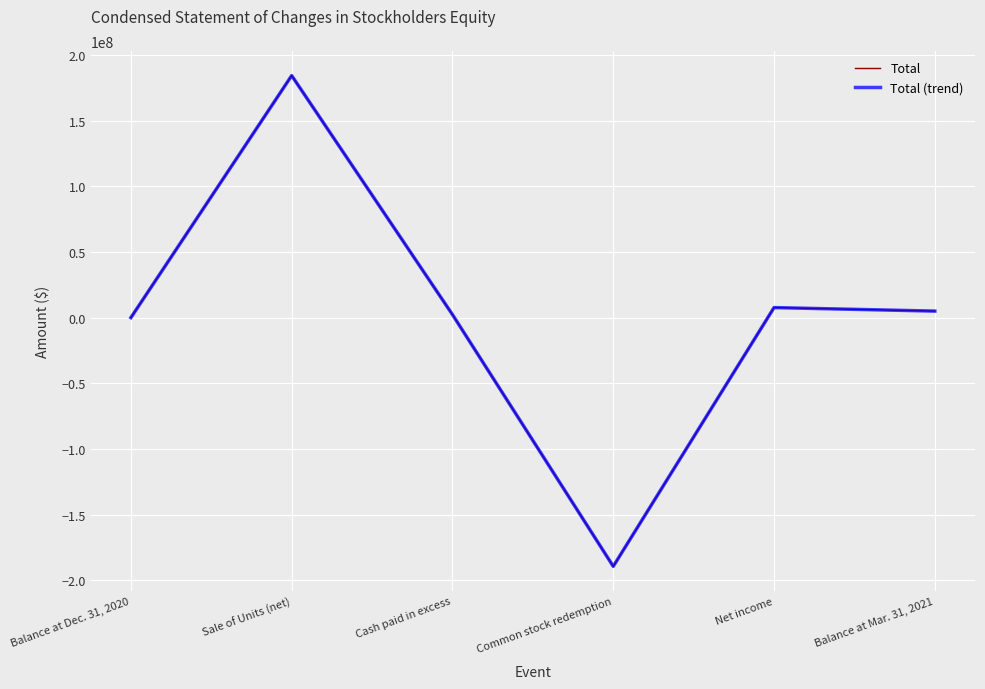

Where does the Total series first go above 5000007?

Sale of Units (net)